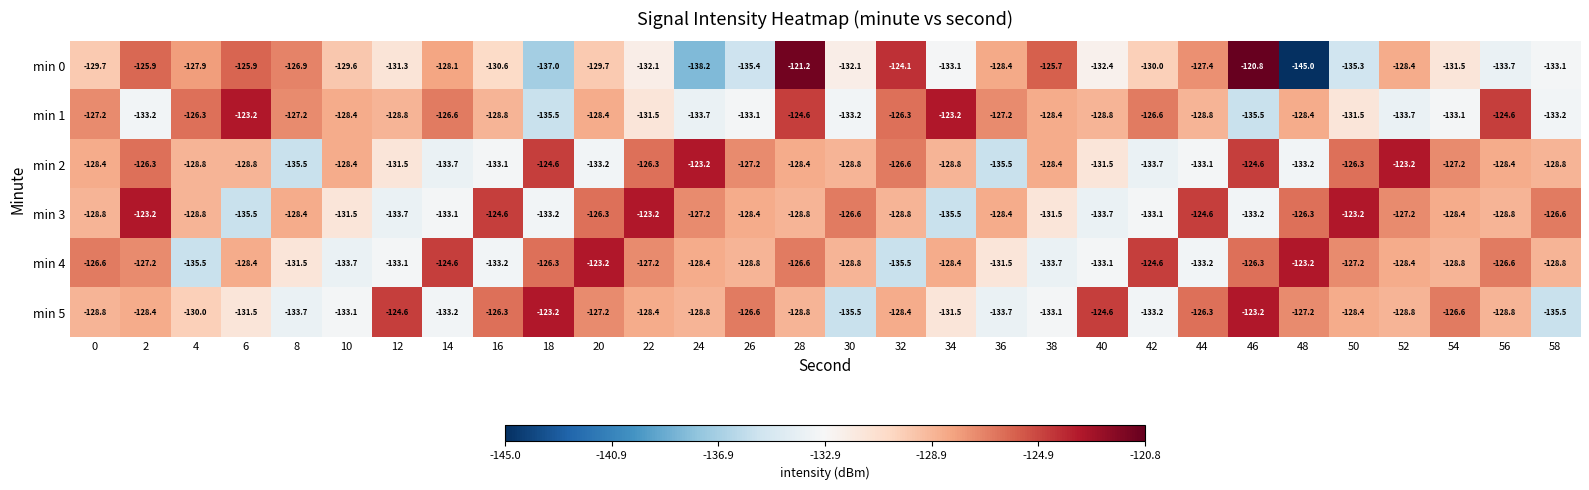

How many distinct data groups are displayed?

6